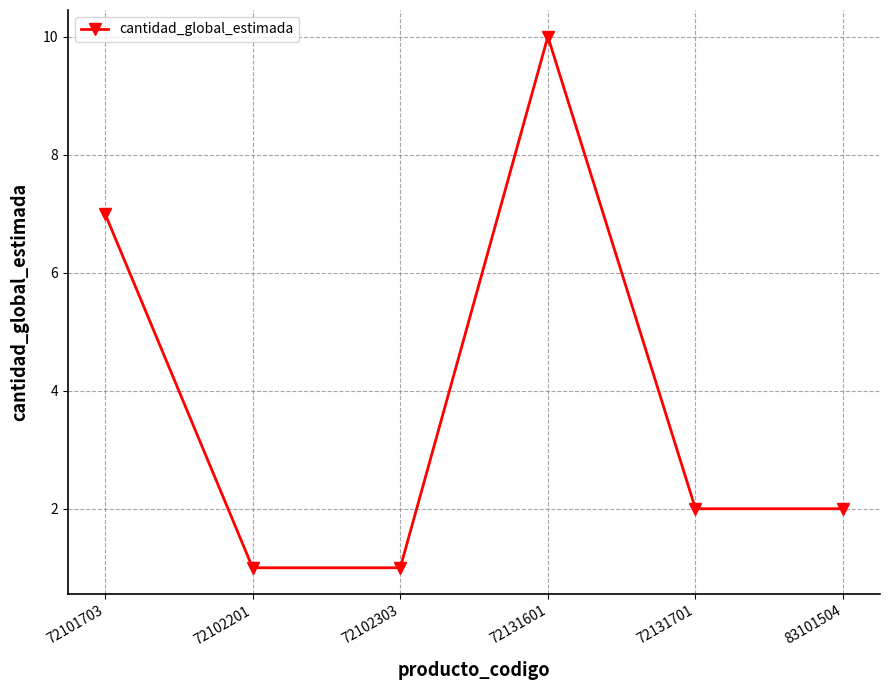

Is it true that the value at 72102303 is 1?

True